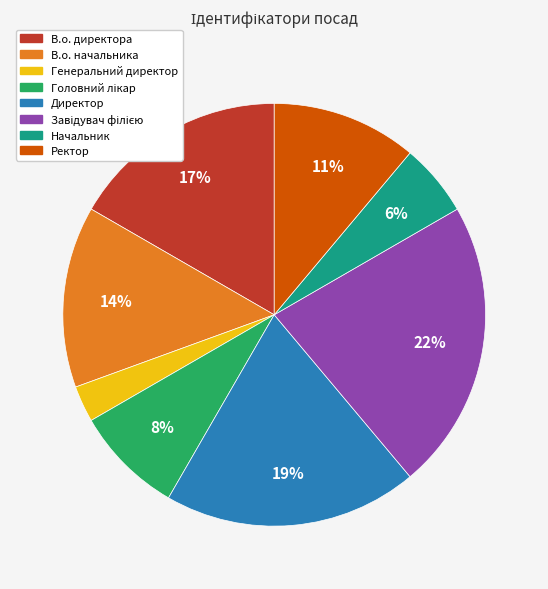

Do Начальник and Ректор together represent more than half of the pie?

No